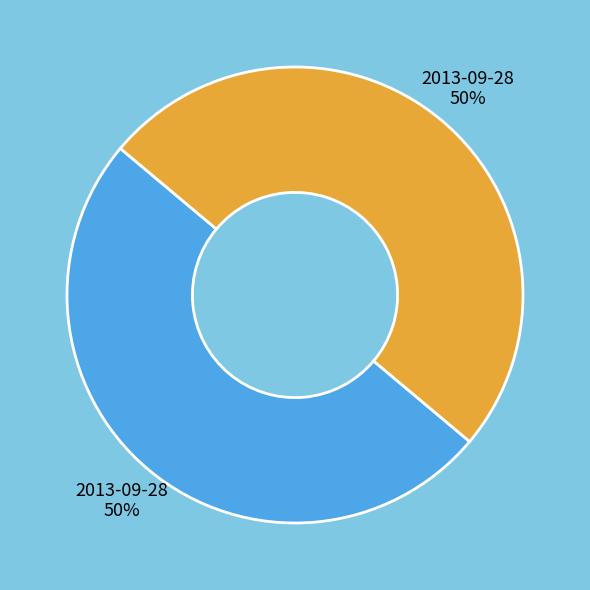

To the nearest percent, what is the average slice percentage?

50%